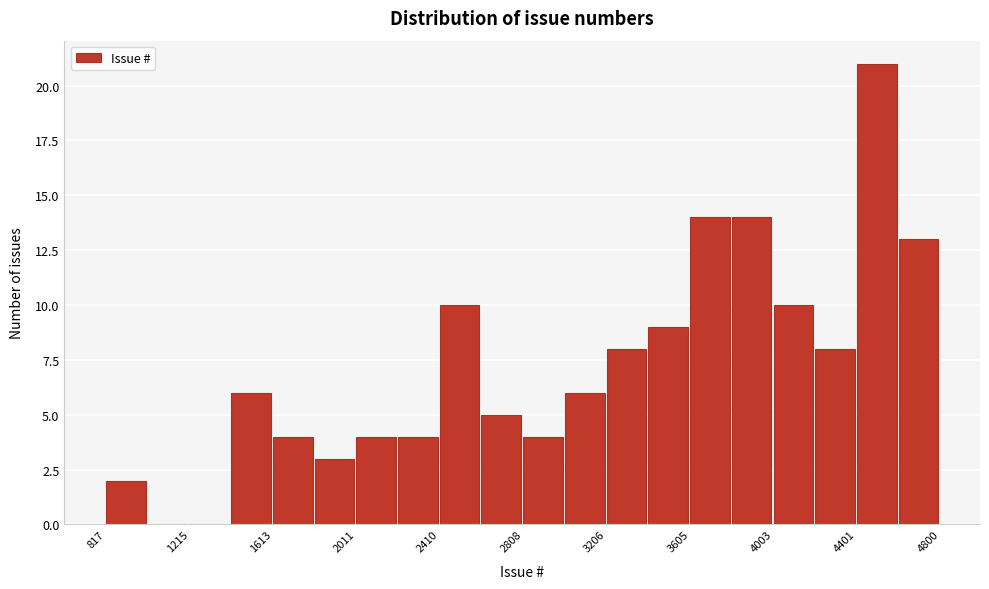

Around what value on the x-axis is the tallest bar? Give the approximate position of its centre, as read against the axis.

4500